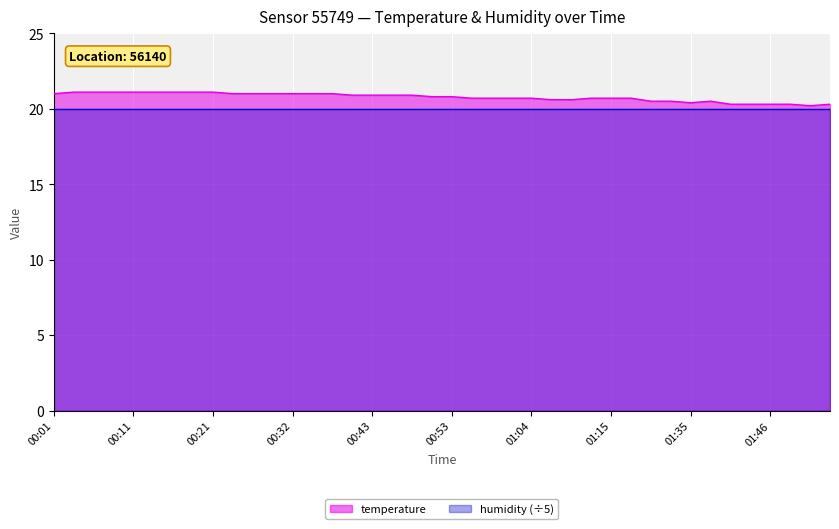

The chart shows a value of 20.3 at 01:43. True or false?

True